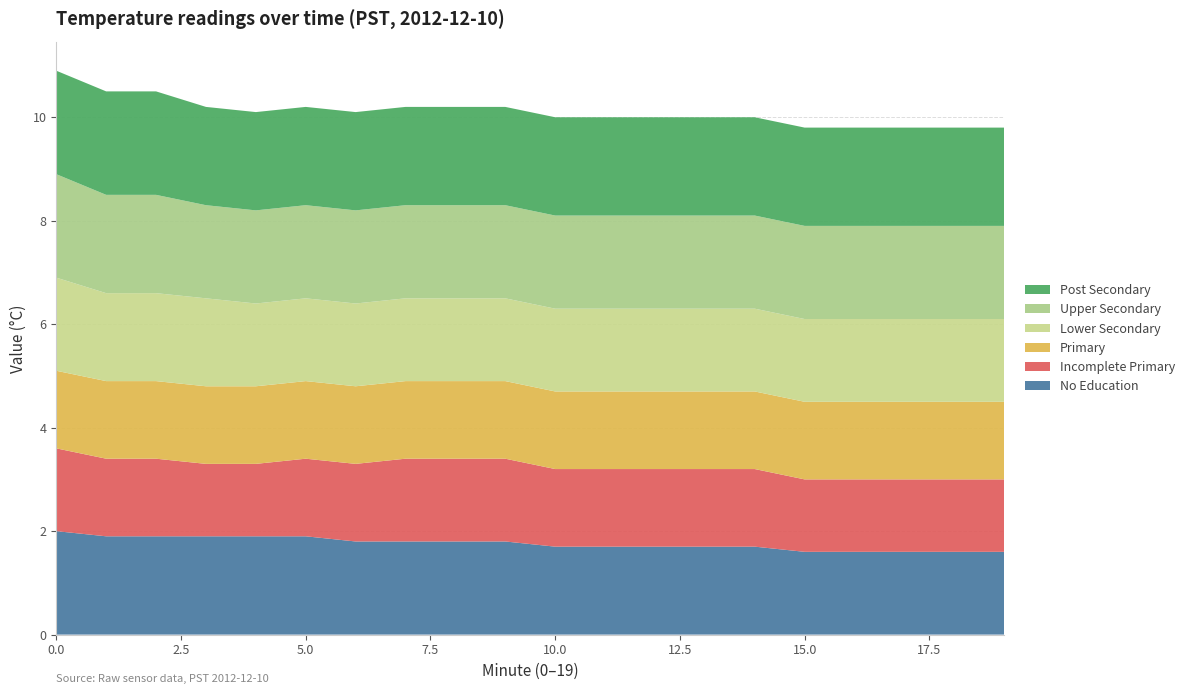

Reading left to right, extract all data points from this chart.

No Education: 2.0	1.9	1.9	1.9	1.9	1.9	1.8	1.8	1.8	1.8	1.7	1.7	1.7	1.7	1.7	1.6	1.6	1.6	1.6	1.6
Incomplete Primary: 1.6	1.5	1.5	1.4	1.4	1.5	1.5	1.6	1.6	1.6	1.5	1.5	1.5	1.5	1.5	1.4	1.4	1.4	1.4	1.4
Primary: 1.5	1.5	1.5	1.5	1.5	1.5	1.5	1.5	1.5	1.5	1.5	1.5	1.5	1.5	1.5	1.5	1.5	1.5	1.5	1.5
Lower Secondary: 1.8	1.7	1.7	1.7	1.6	1.6	1.6	1.6	1.6	1.6	1.6	1.6	1.6	1.6	1.6	1.6	1.6	1.6	1.6	1.6
Upper Secondary: 2.0	1.9	1.9	1.8	1.8	1.8	1.8	1.8	1.8	1.8	1.8	1.8	1.8	1.8	1.8	1.8	1.8	1.8	1.8	1.8
Post Secondary: 2.0	2.0	2.0	1.9	1.9	1.9	1.9	1.9	1.9	1.9	1.9	1.9	1.9	1.9	1.9	1.9	1.9	1.9	1.9	1.9